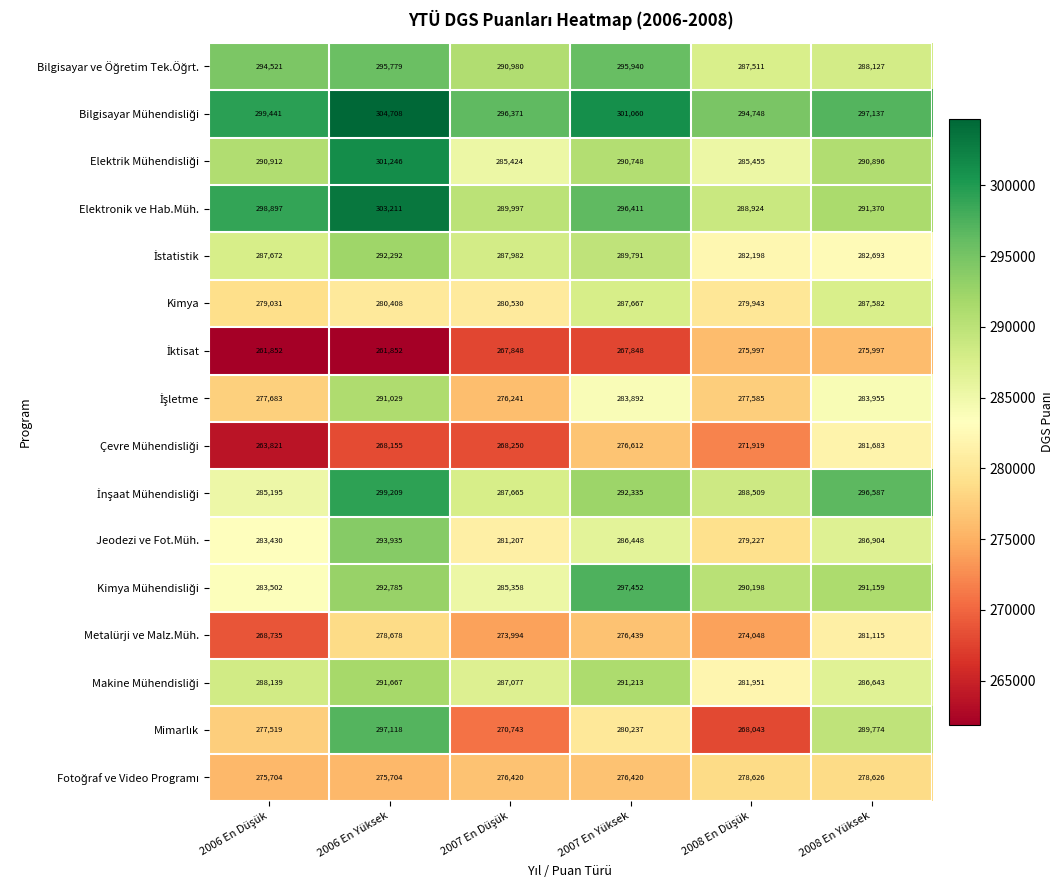

What is the difference between the maximum and second lowest values in the Kimya series?

7724